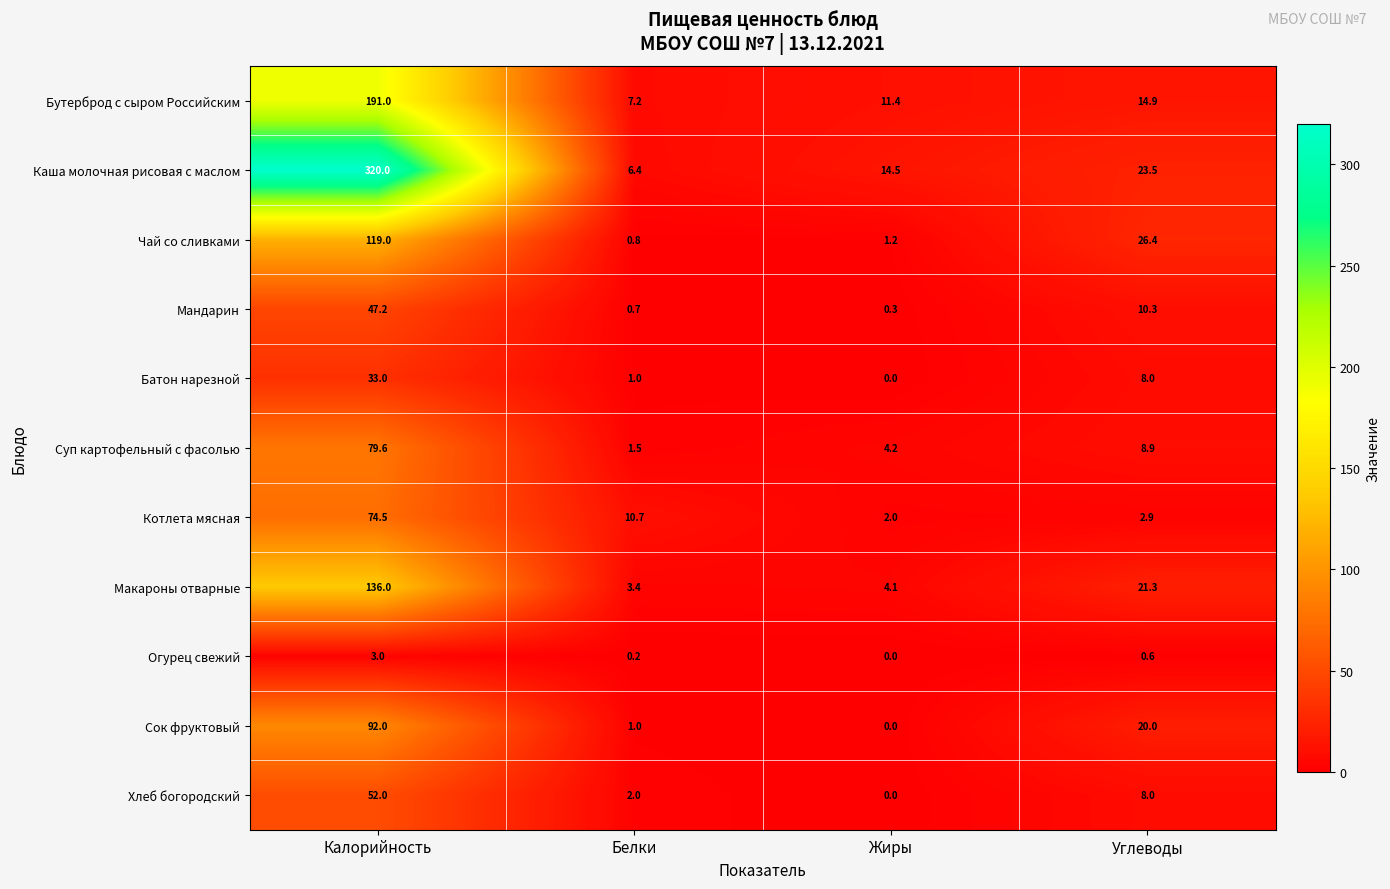

Between Жиры and Углеводы, which series saw the biggest shift?

Чай со сливками